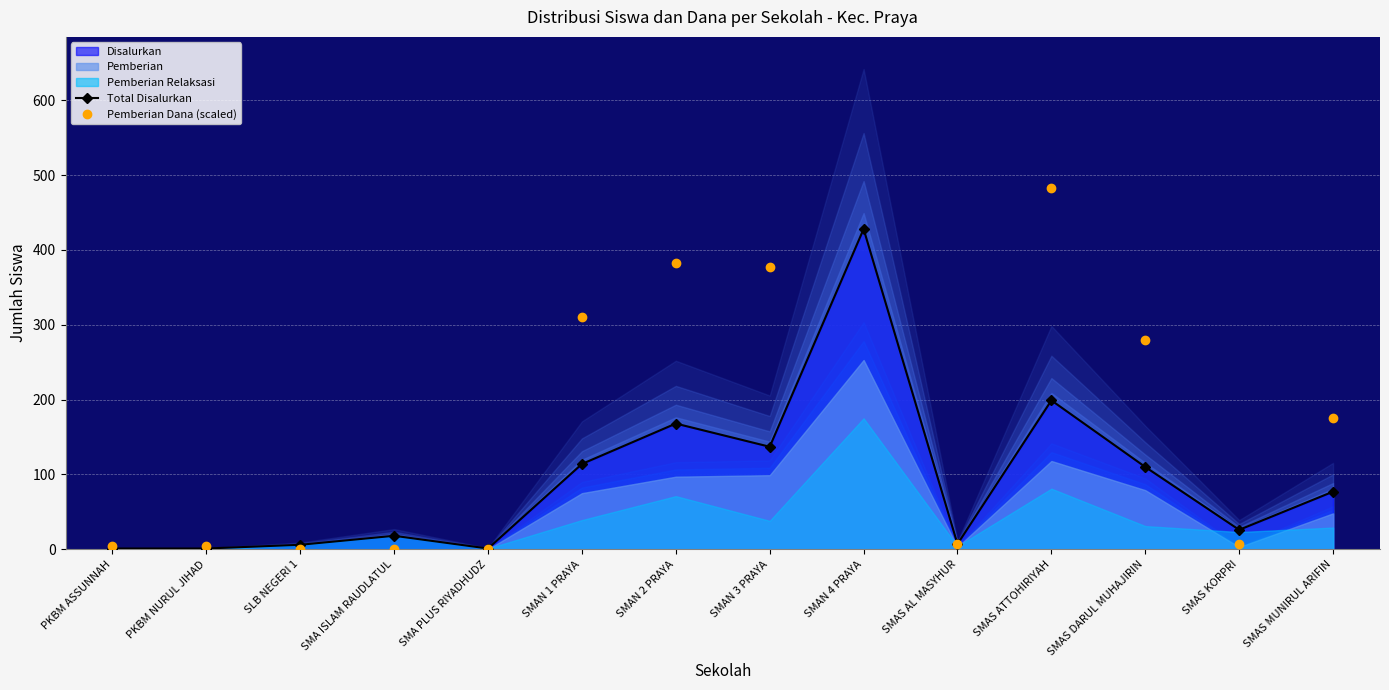

What position from the right is SMAN 2 PRAYA?

8